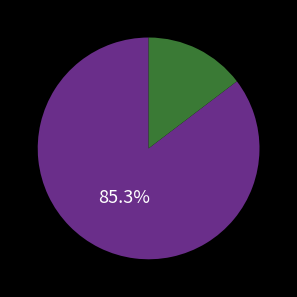

How many segments does this pie chart have?

2